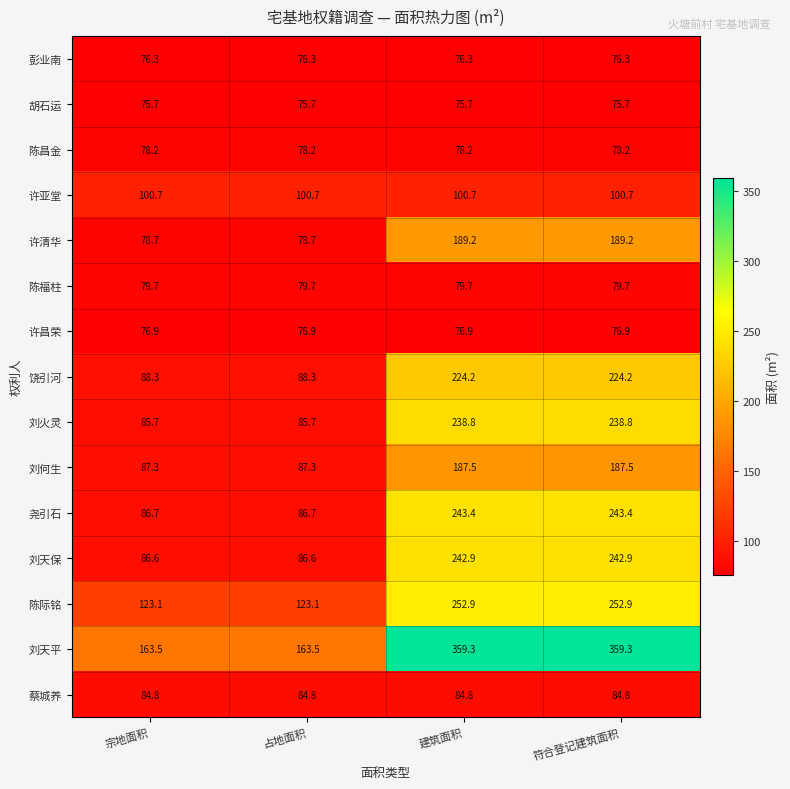

Which series has the largest total across all categories?

刘天平